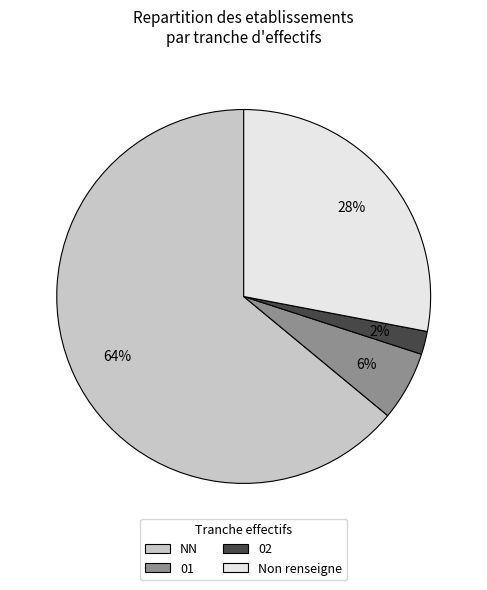

To the nearest percent, what is the difference between the largest and smallest slice percentages?

62%